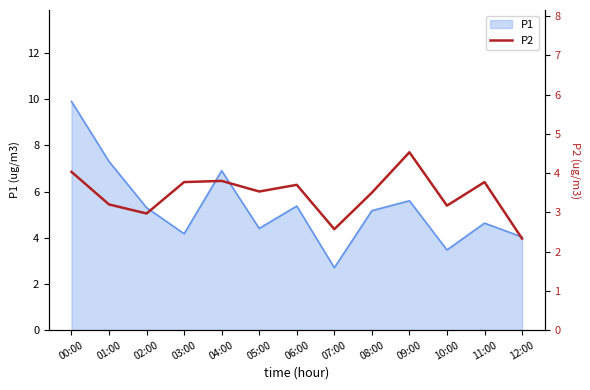

True or false: P1 has a value of 4.0 at 12:00.

True